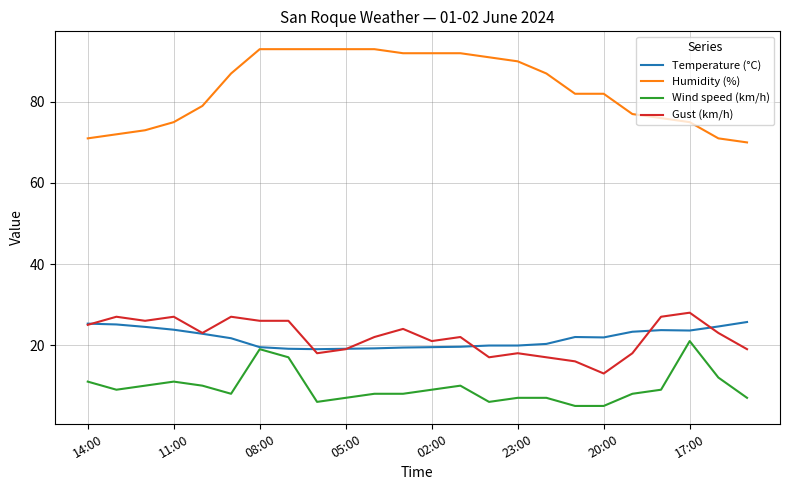

What is the minimum value shown in the chart?

5.0